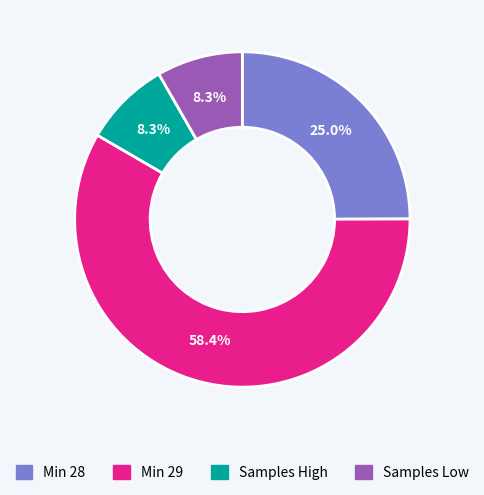

What is the largest slice in the pie chart?

Min 29